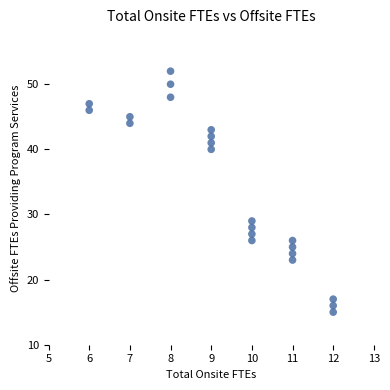

What is the range of Y values (max minus min)?

37